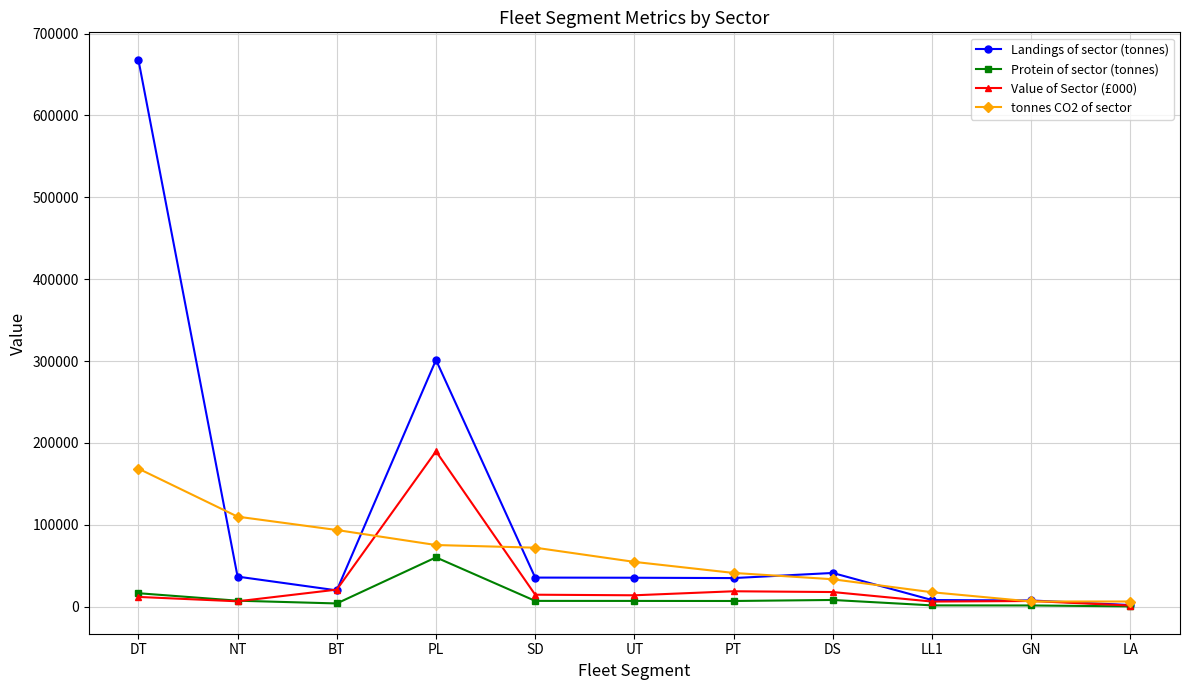

What is the greatest value displayed?

668082